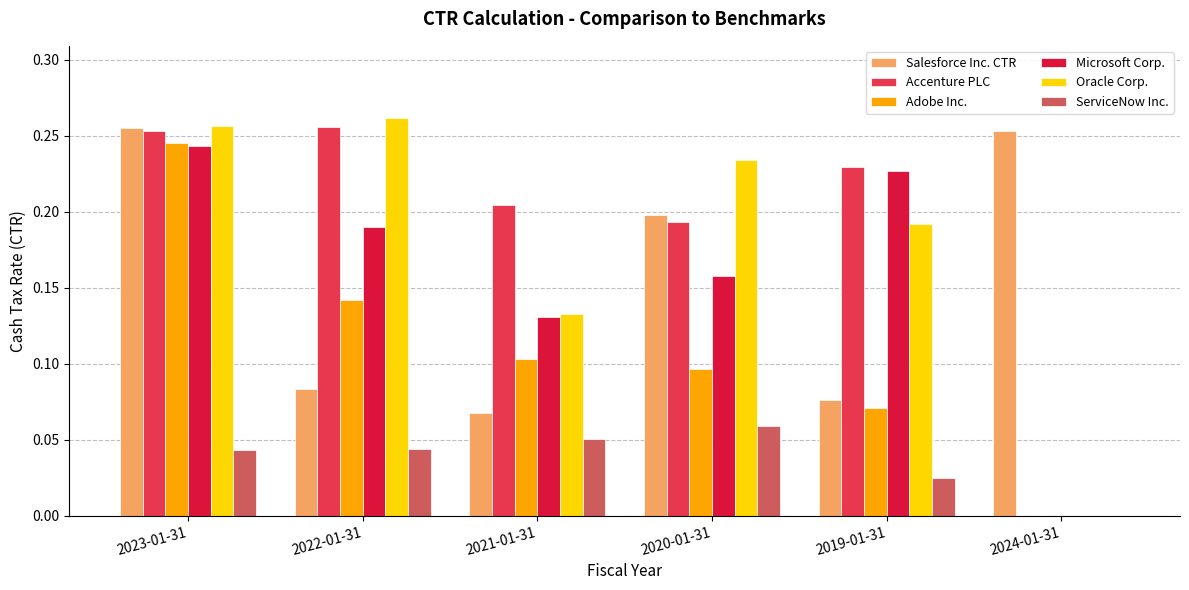

The Microsoft Corp. series shows 0.2 at 2020-01-31. True or false?

True